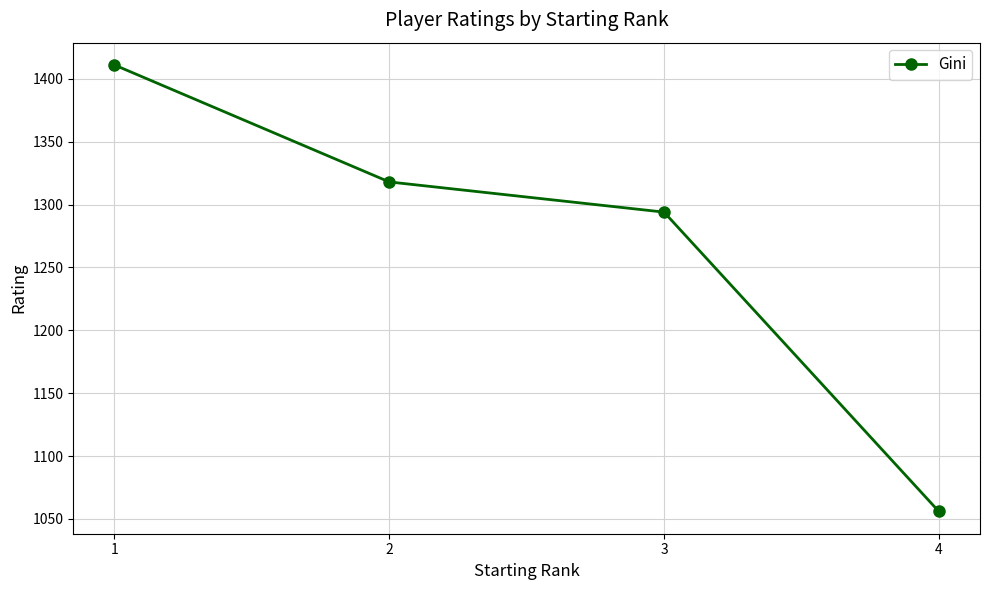

What is the difference between the maximum and second lowest values?

117